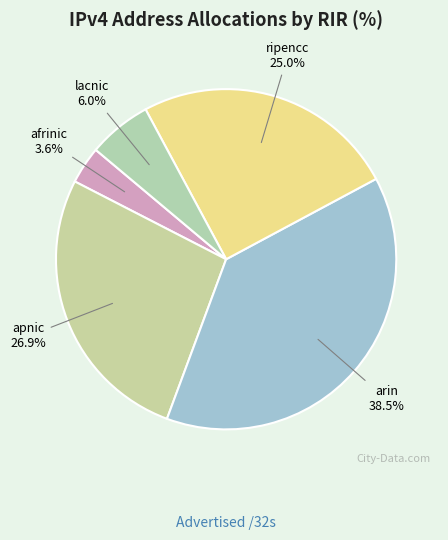

Is the sum of apnic and lacnic greater than half?

No